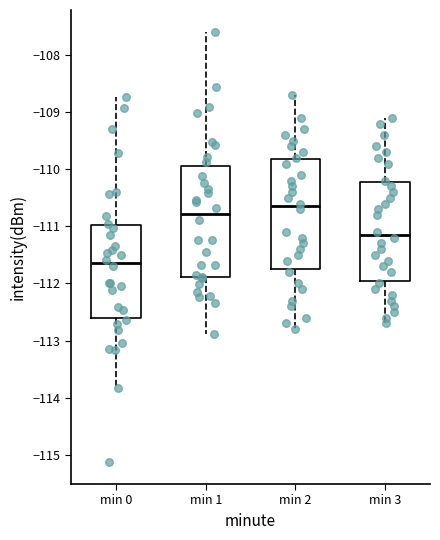

Which box's median line is the highest?

min 2